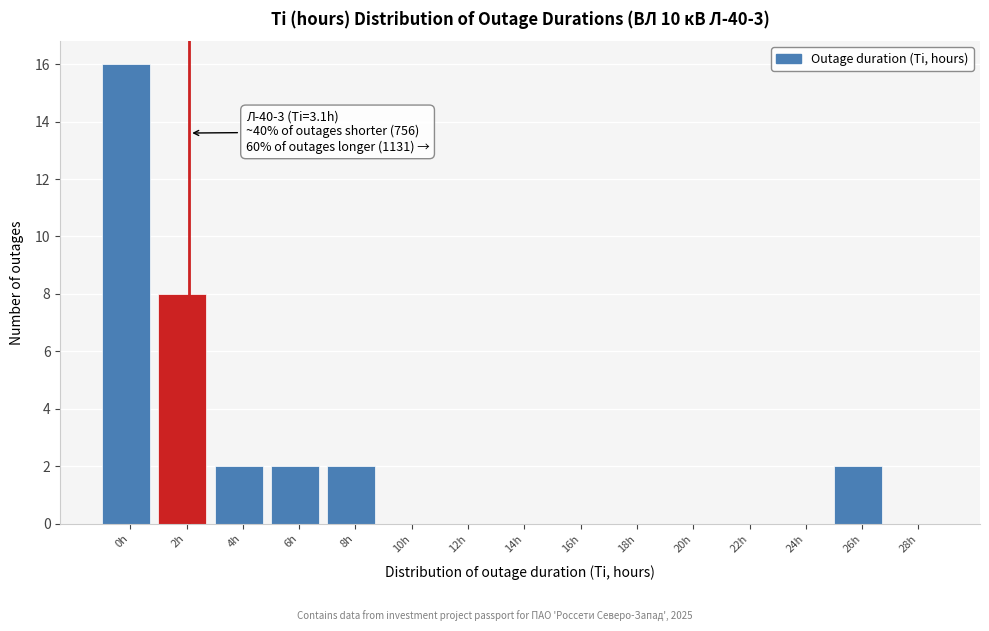

Reading left to right, what are all the values shown in this chart?

0h=16	2h=8	4h=2	6h=2	8h=2	10h=0	12h=0	14h=0	16h=0	18h=0	20h=0	22h=0	24h=0	26h=2	28h=0